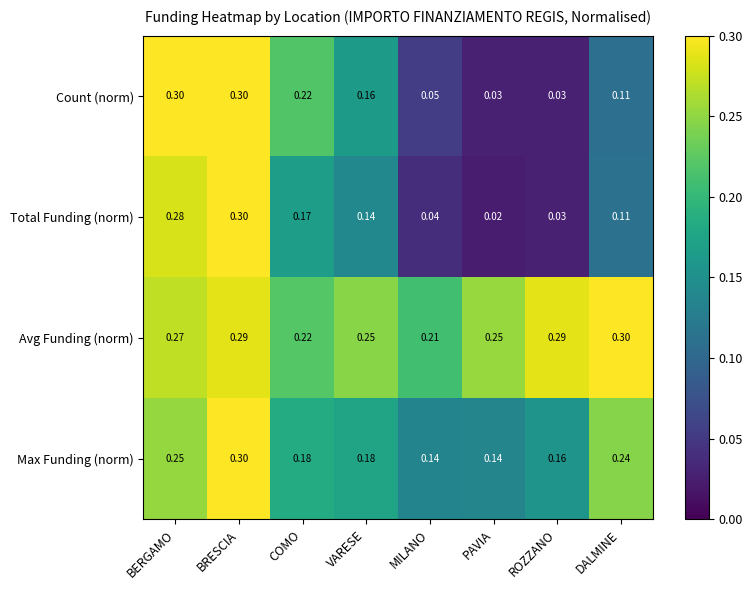

What is the maximum value shown in the chart?

0.3